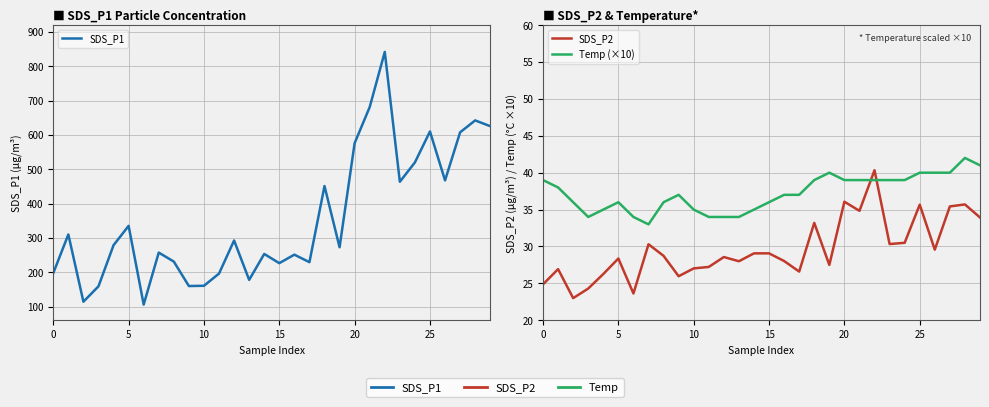

How many Temp (×10) values are between 35 and 39?

18